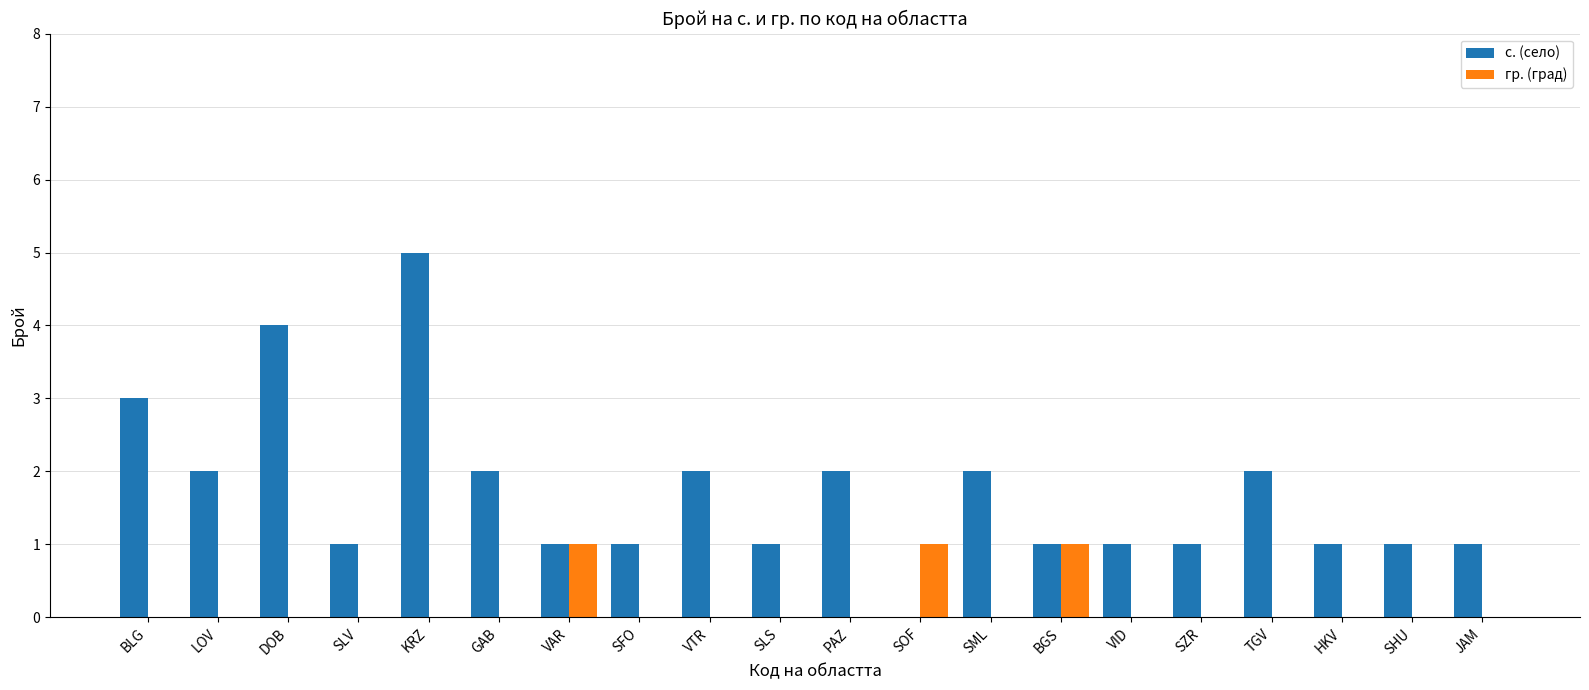

Does the chart contain stacked bars?

No